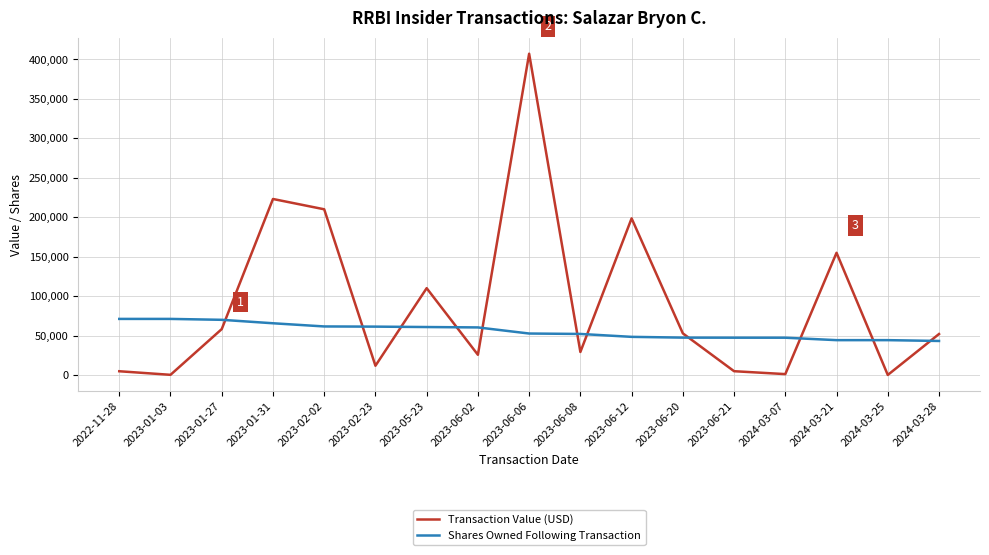

At which label does Shares Owned Following Transaction first exceed 52525?

2022-11-28